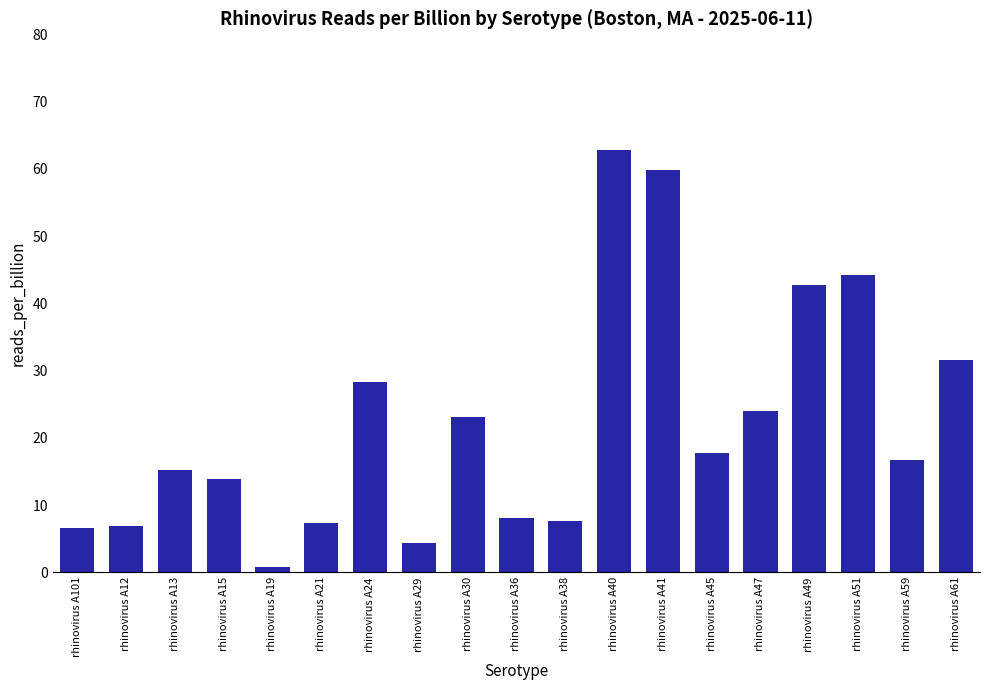

Which category has the highest value across all series?

rhinovirus A40